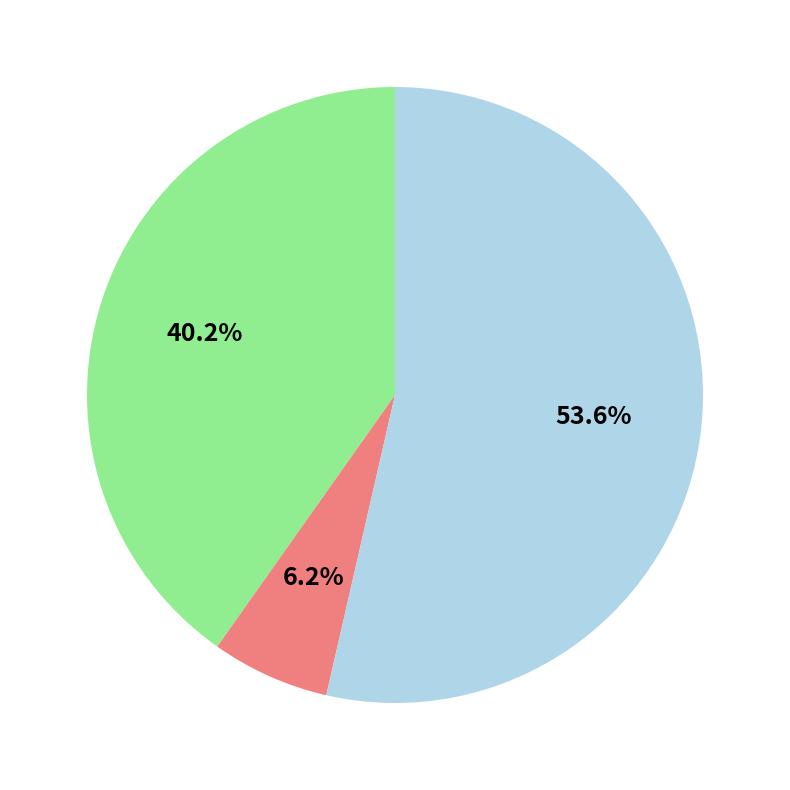

Is there a majority slice in this chart?

Yes